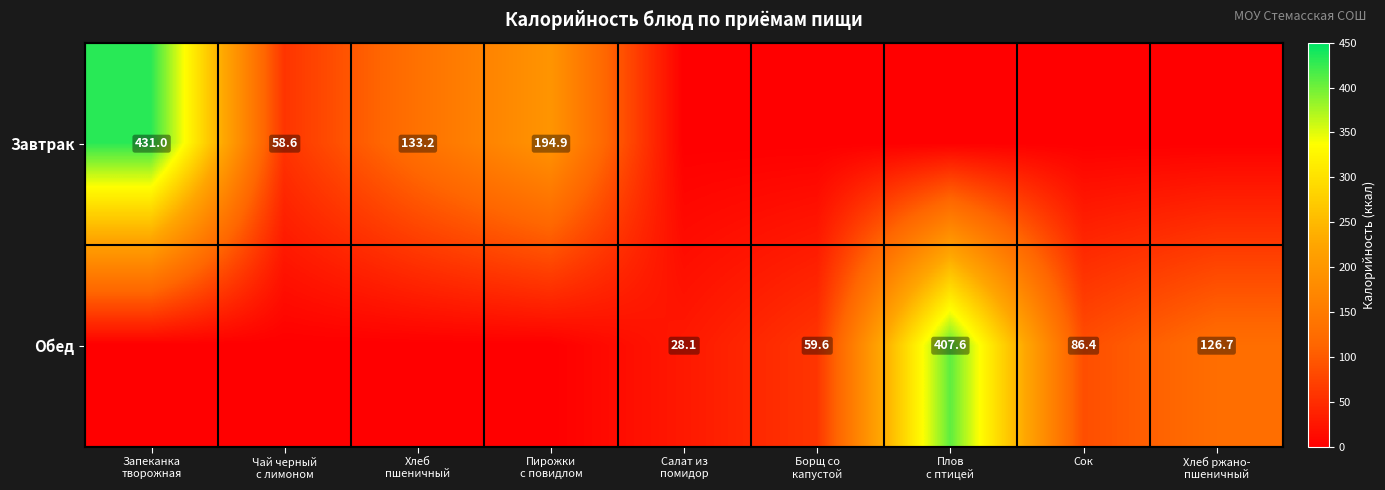

The Обед series shows 150.1 at Сок. True or false?

False